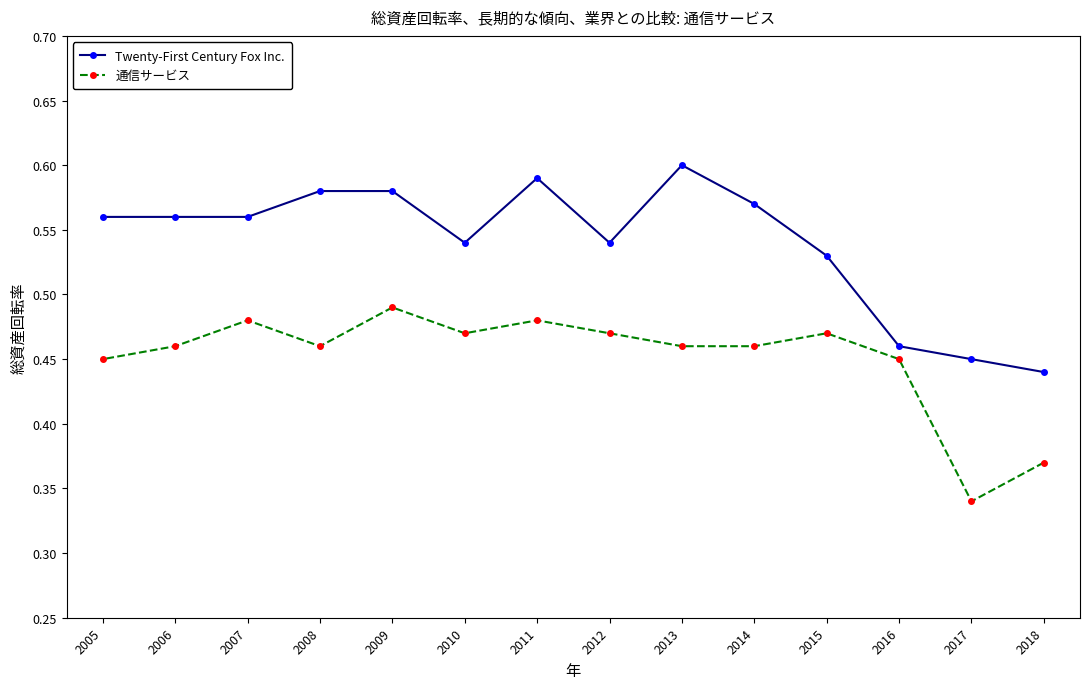

The 通信サービス series shows 0.3 at 2011. True or false?

False